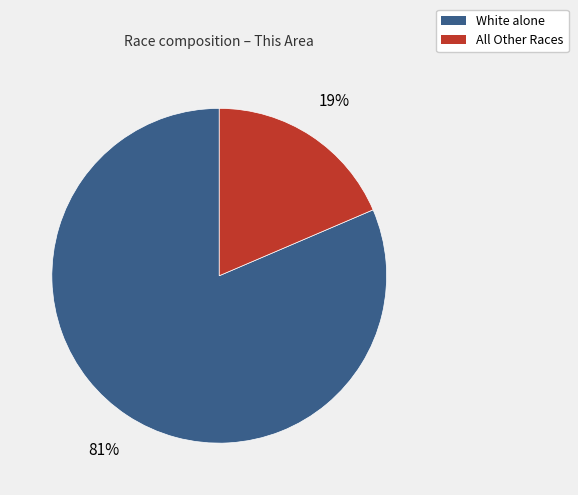

Is there a majority slice in this chart?

Yes